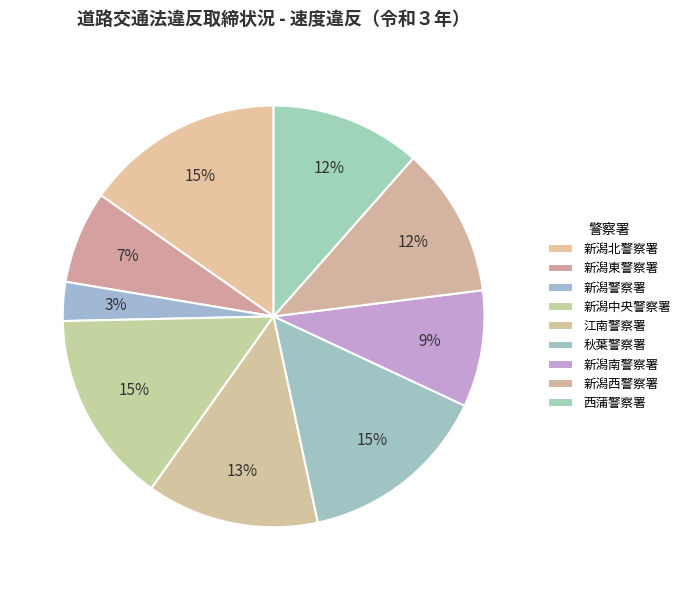

What percentage is the 新潟北警察署 slice, to the nearest percent?

15%